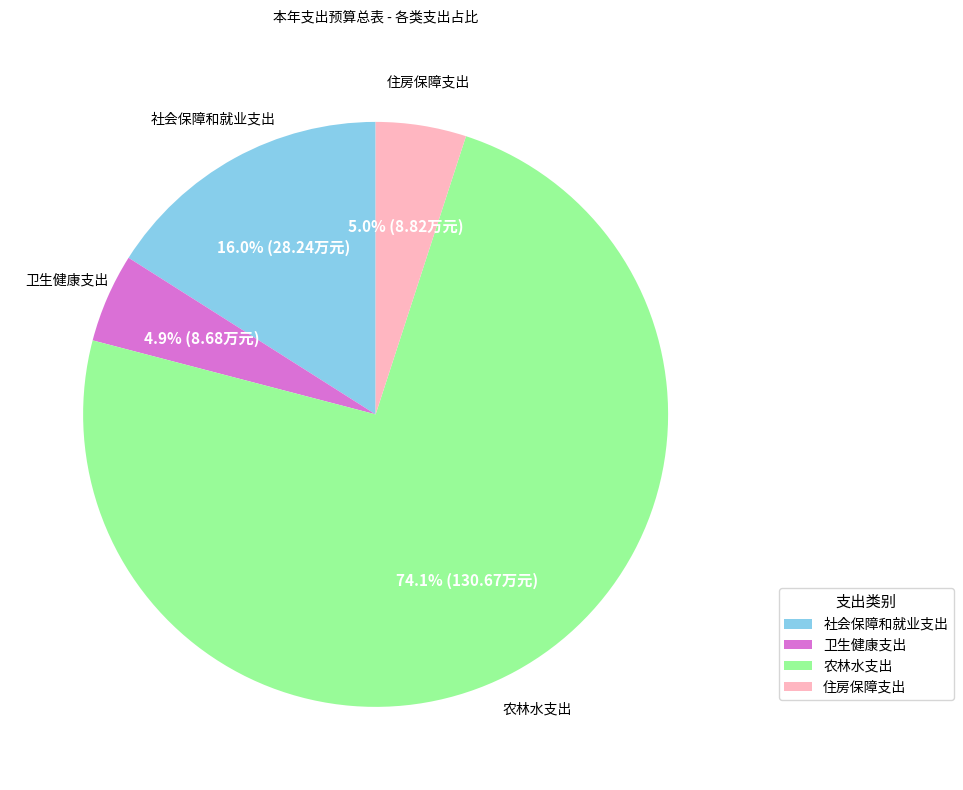

How many slices are in this pie chart?

4